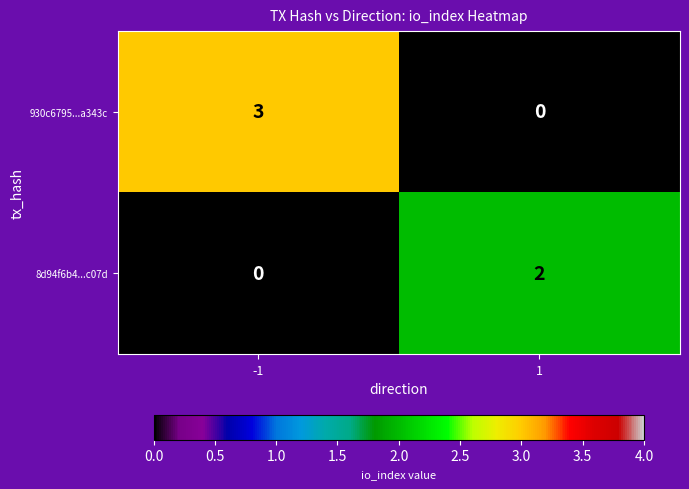

What is the approximate value of 930c6795...a343c at -1?

3